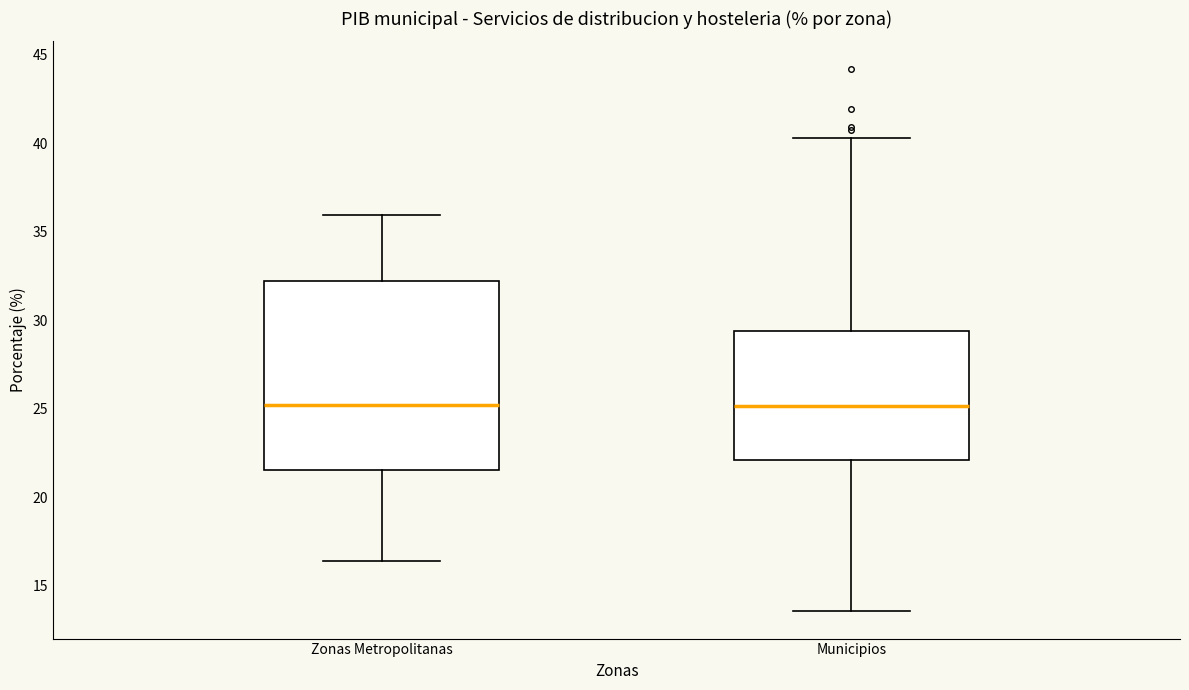

Where is the lower edge of the box for Municipios on the y-axis? The values are not printed on the chart, so give them approximately, as read against the axis.

22.0